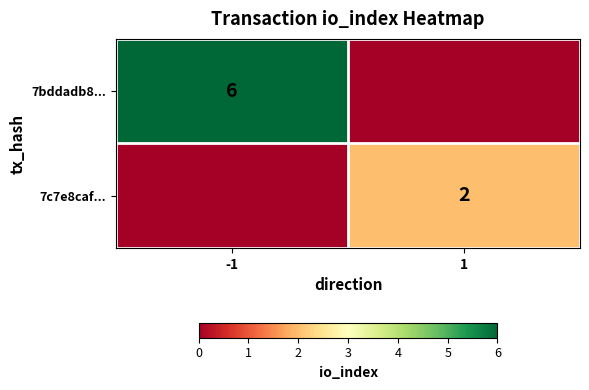

Is it true that 7bddadb8... equals 6 at -1?

True